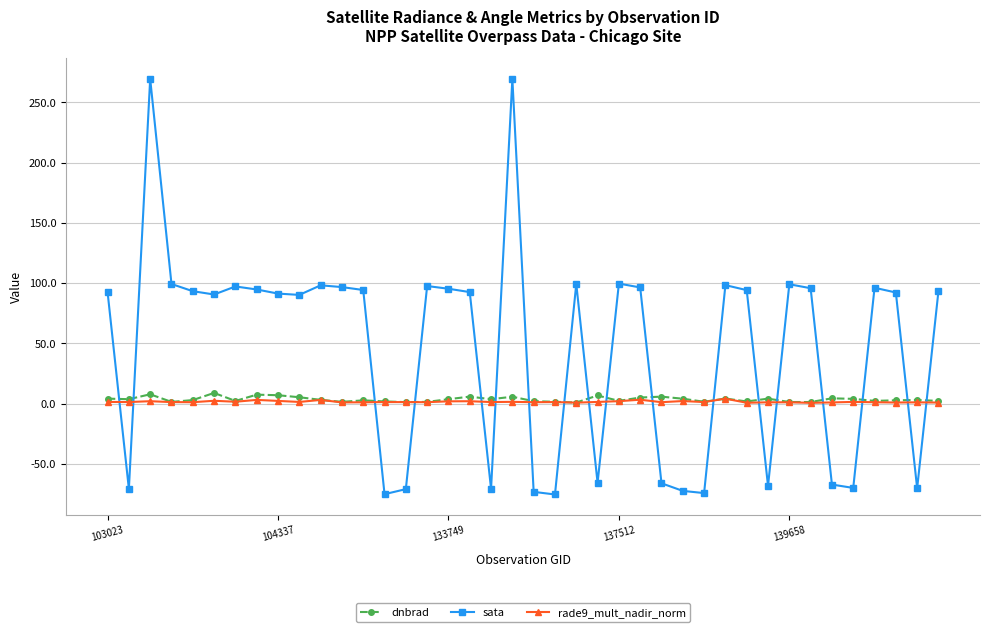

At how many categories does at least one series exceed 47?

26